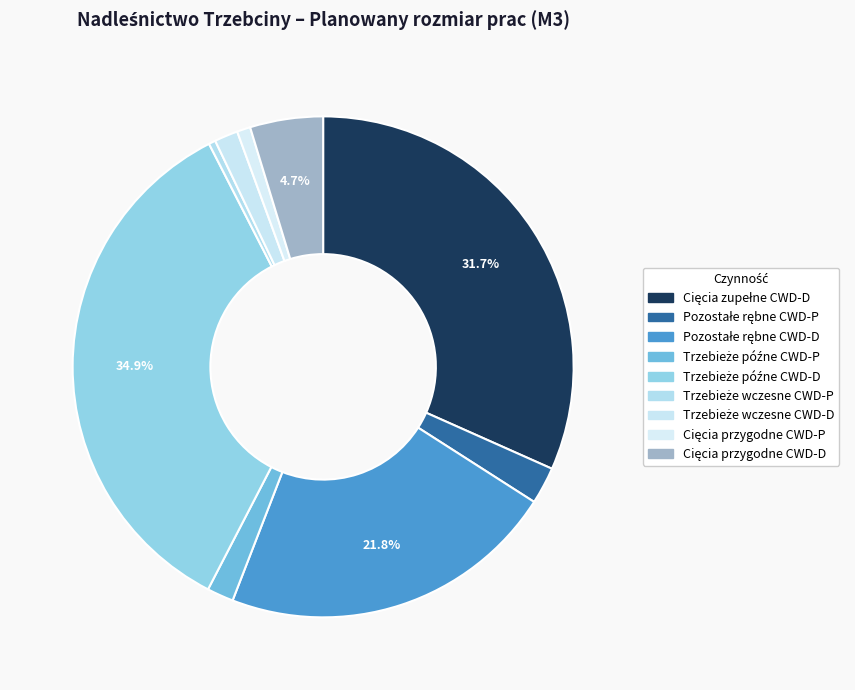

To the nearest percent, what is the combined percentage of Trzebieże wczesne CWD-D and Cięcia zupełne CWD-D?

33%